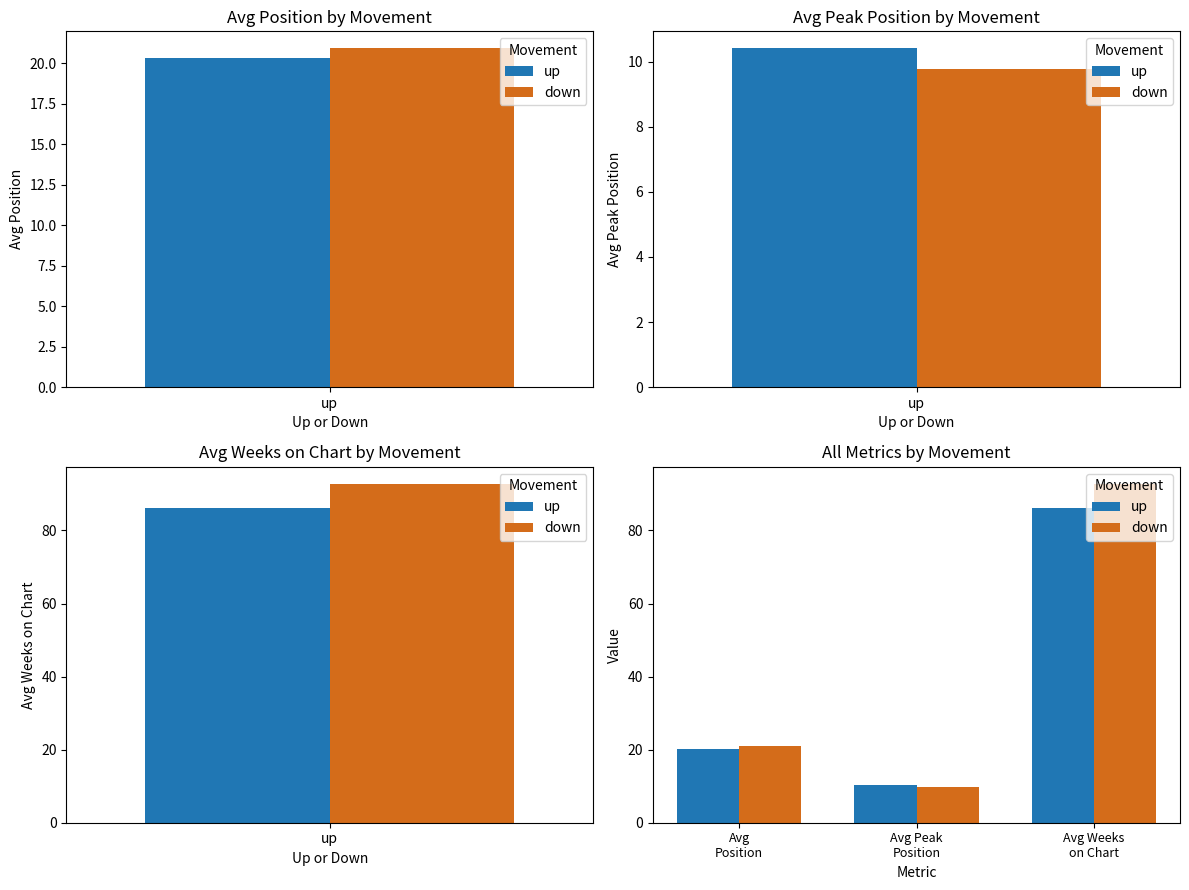

Where is down nearest to the value 51?

Avg Position